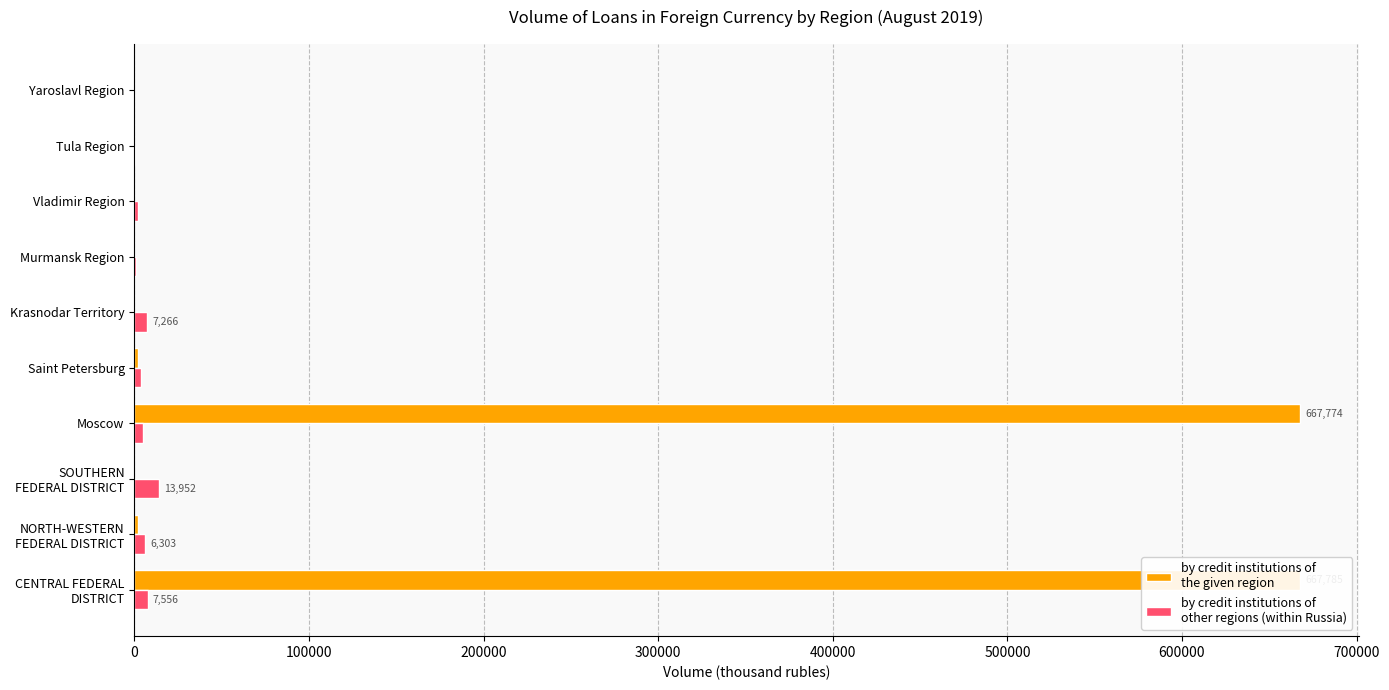

What is the sum of all by credit institutions of
the given region values?

1339473